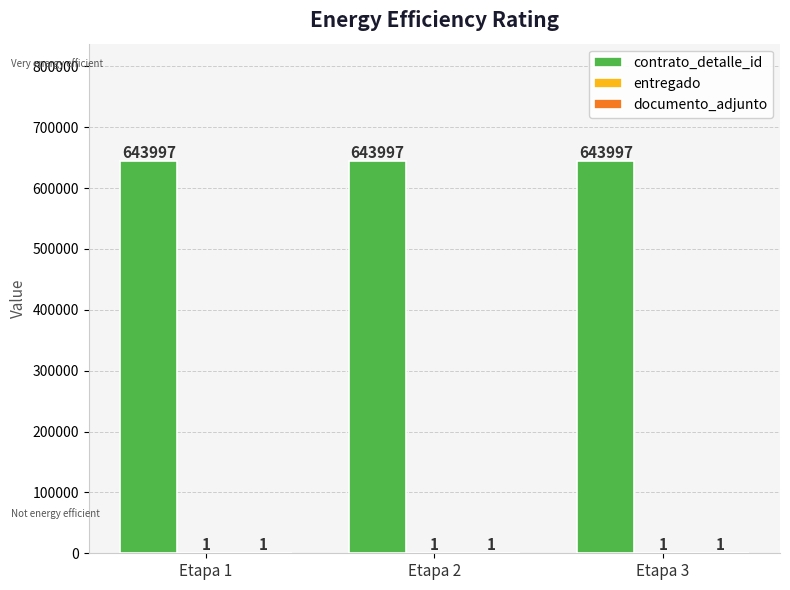

The contrato_detalle_id series shows 366700 at Etapa 1. True or false?

False